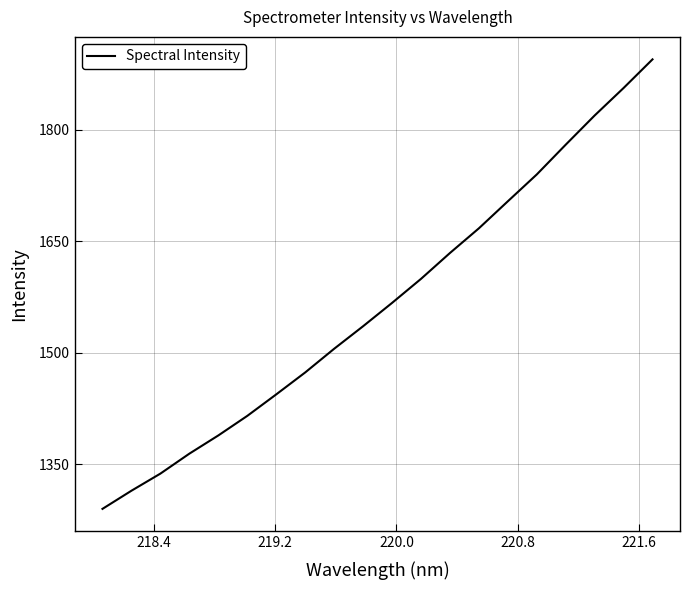

How many lines are shown in the chart?

1